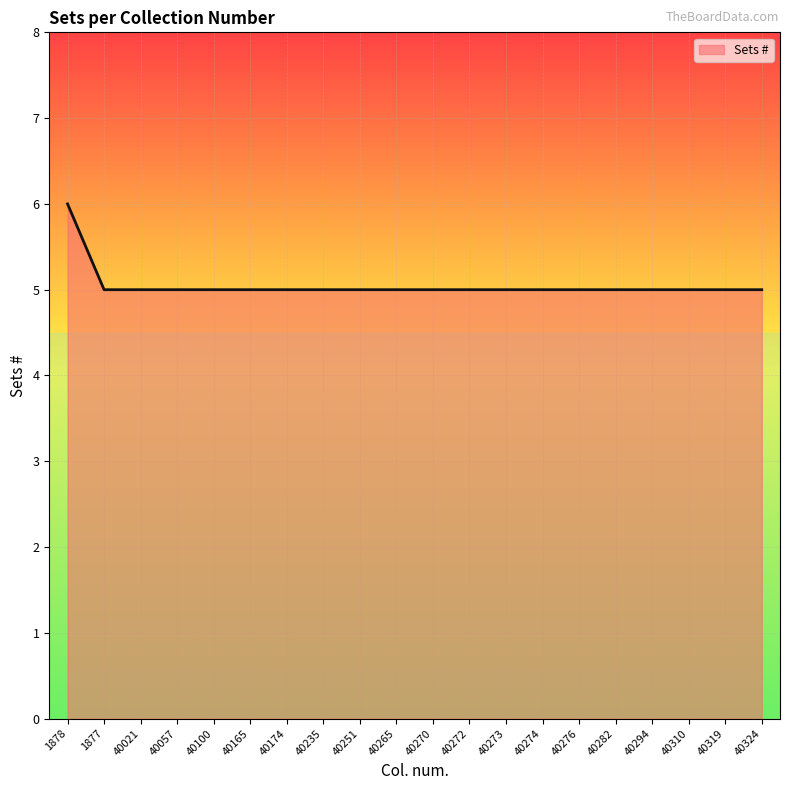

The value at 40310 is 7. True or false?

False